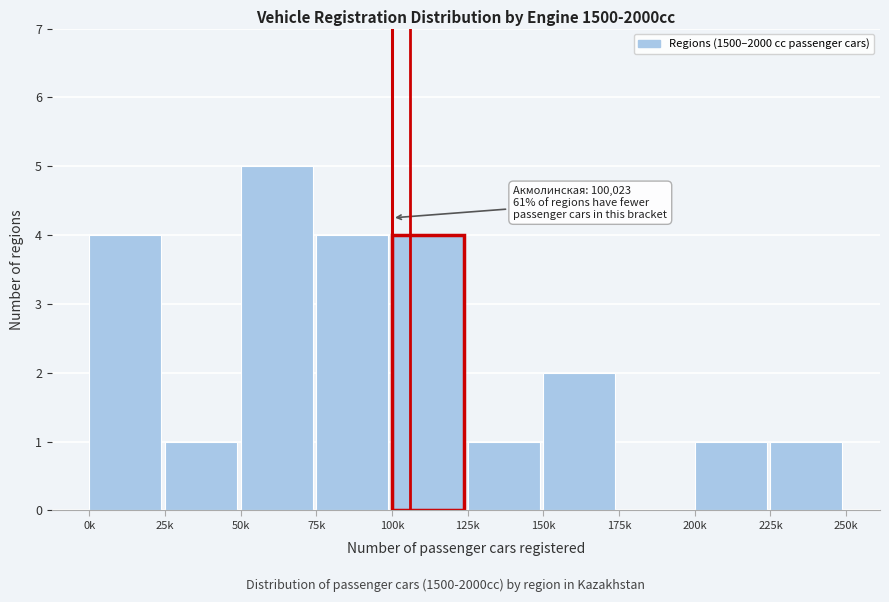

Reading left to right, list all the values displayed in this chart.

0k=4	25k=1	50k=5	75k=4	100k=4	125k=1	150k=2	175k=0	200k=1	225k=1